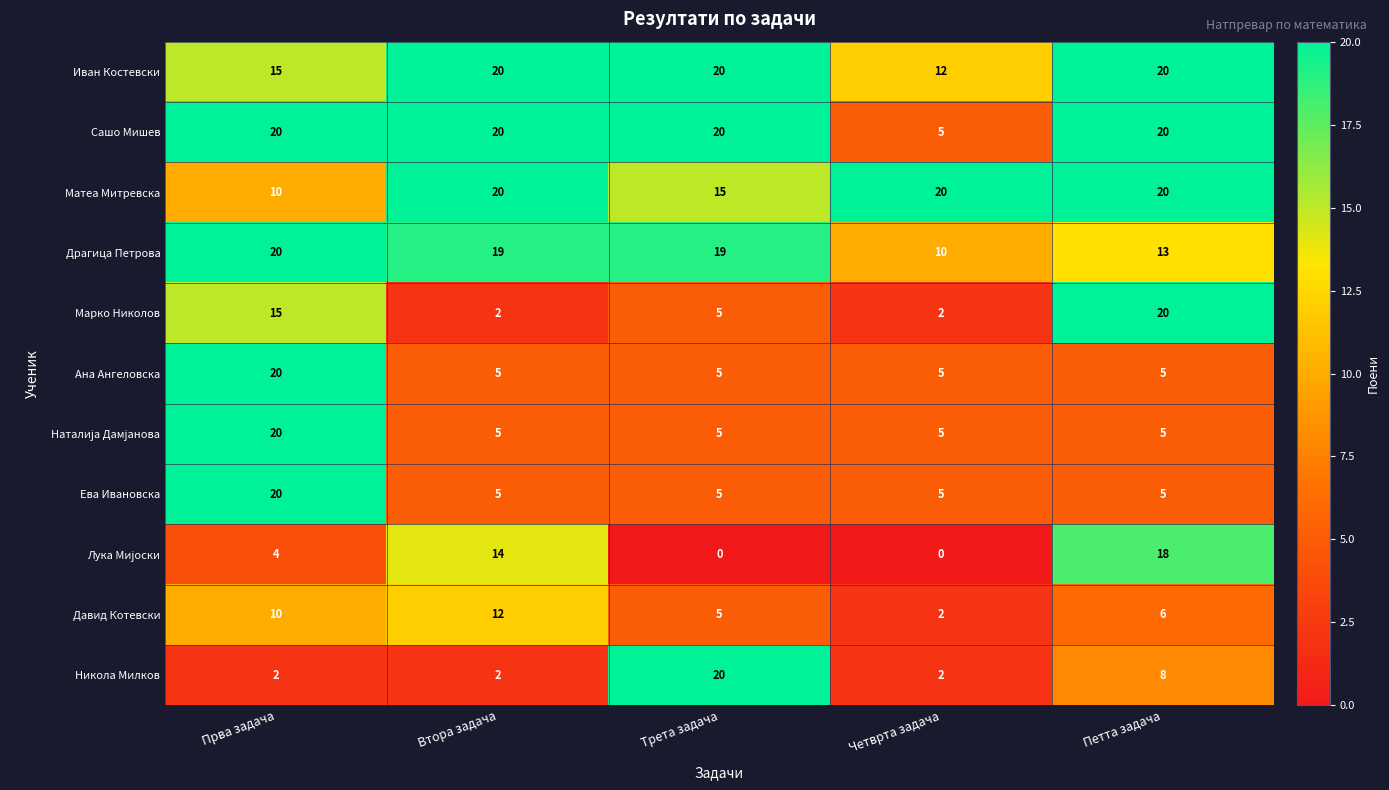

At how many categories does at least one series exceed 17?

5